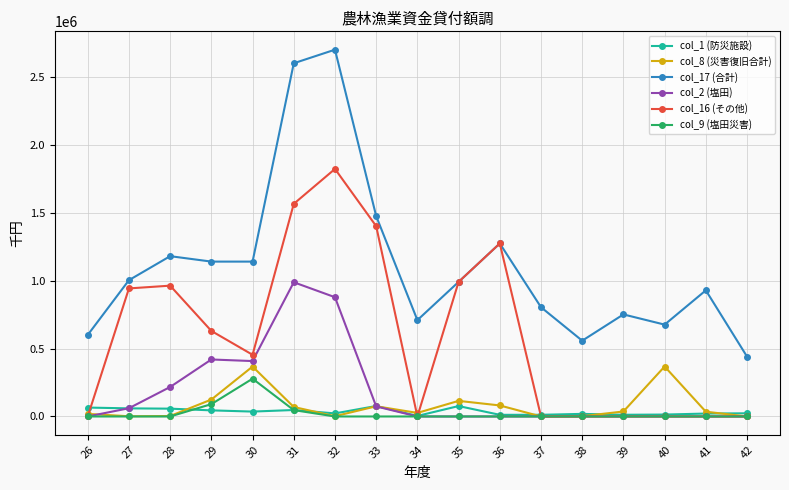

What is the maximum value shown in the chart?

2700000